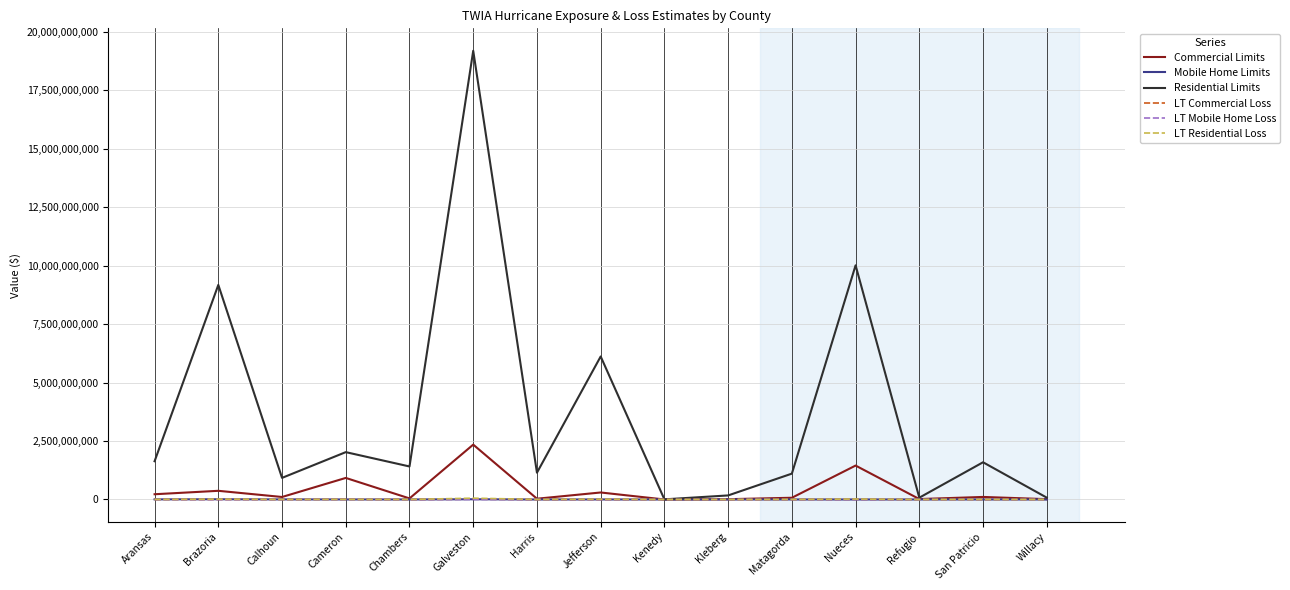

What are all the series names shown in the legend?

Commercial Limits, Mobile Home Limits, Residential Limits, LT Commercial Loss, LT Mobile Home Loss, LT Residential Loss